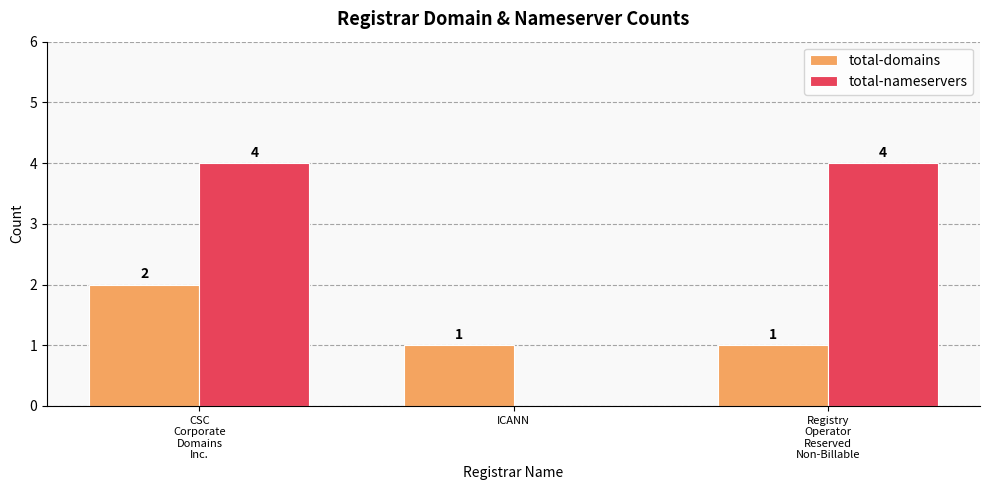

What is the total value across all series at Registry
Operator
Reserved
Non-Billable?

5